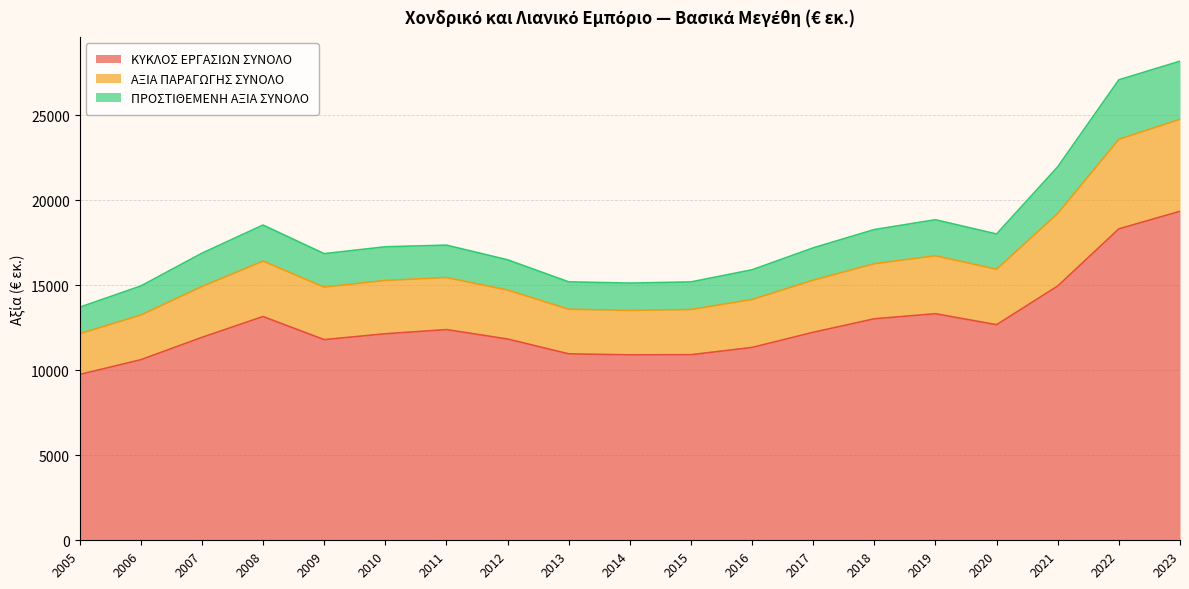

The value of ΚΥΚΛΟΣ ΕΡΓΑΣΙΩΝ ΣΥΝΟΛΟ at 2018 is 17414.0. True or false?

False